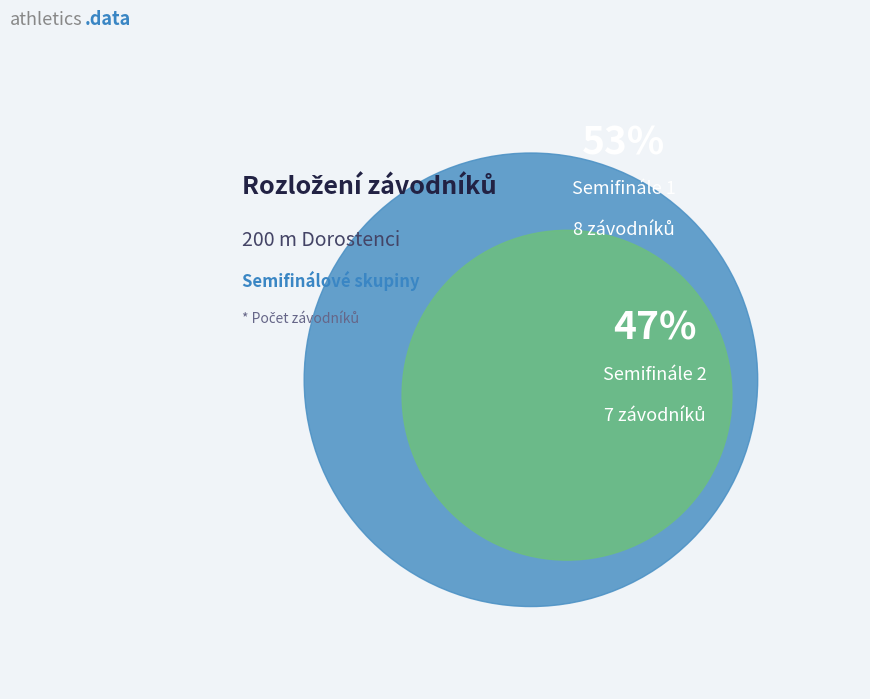

To the nearest percent, what percentage of the pie is Semifinále 1?

53%